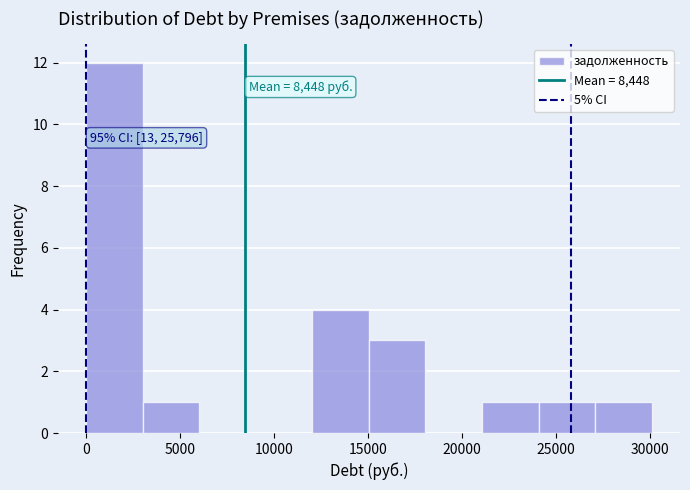

Over which range of the x-axis is the bar tallest?

0 to 3000